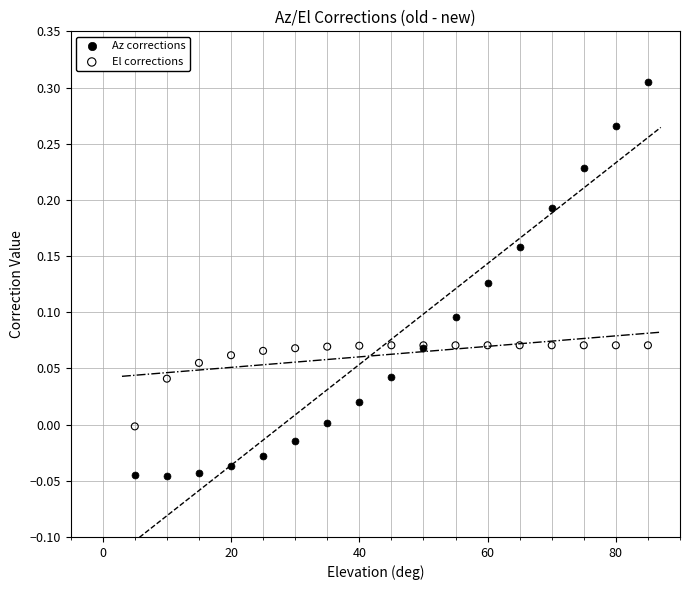

Which series reaches the maximum Y coordinate?

Az corrections